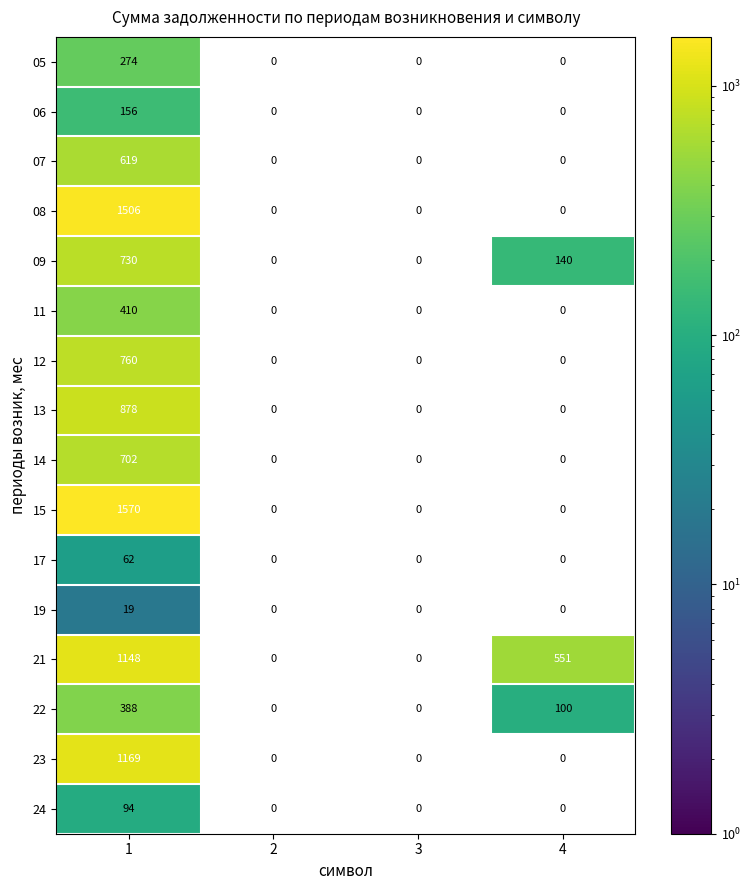

True or false: 21 has a value of 724 at 4.

False